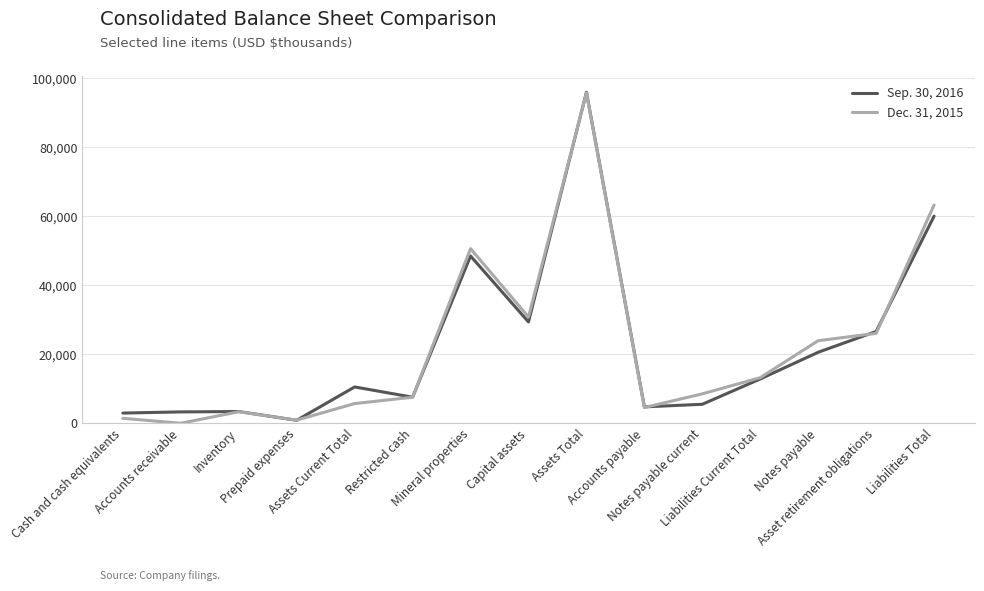

Which category has the highest value in the Dec. 31, 2015 series?

Assets Total